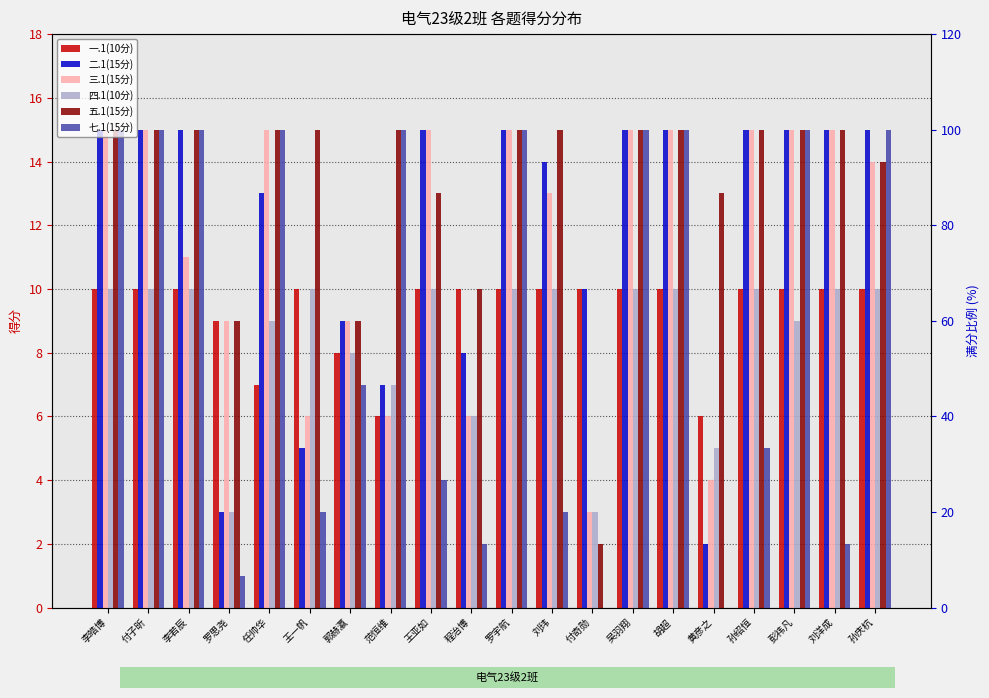

Count the 四.1(10分) values in the range 8 to 10.

15